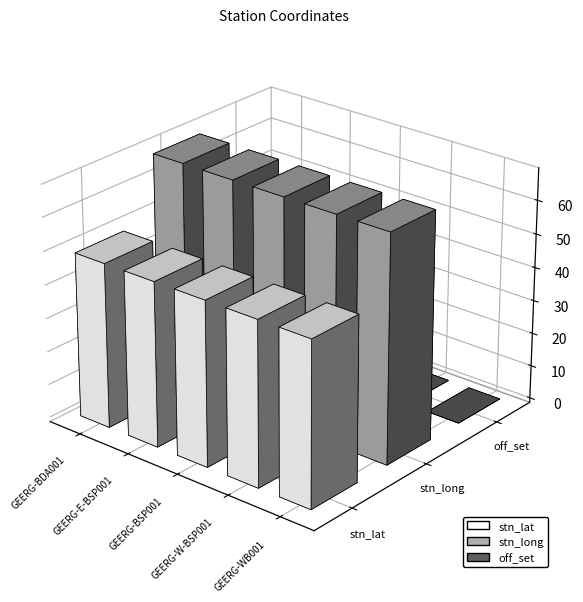

How many data points does each series have?

5